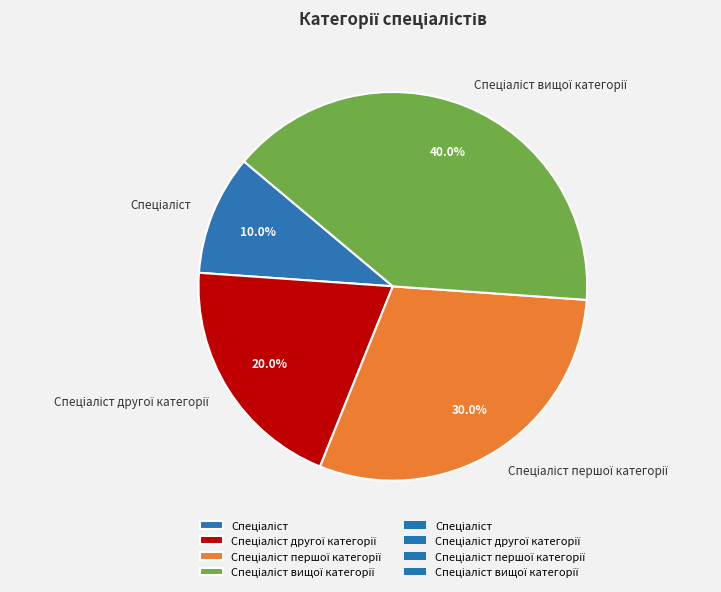

Does any single category account for the majority?

No